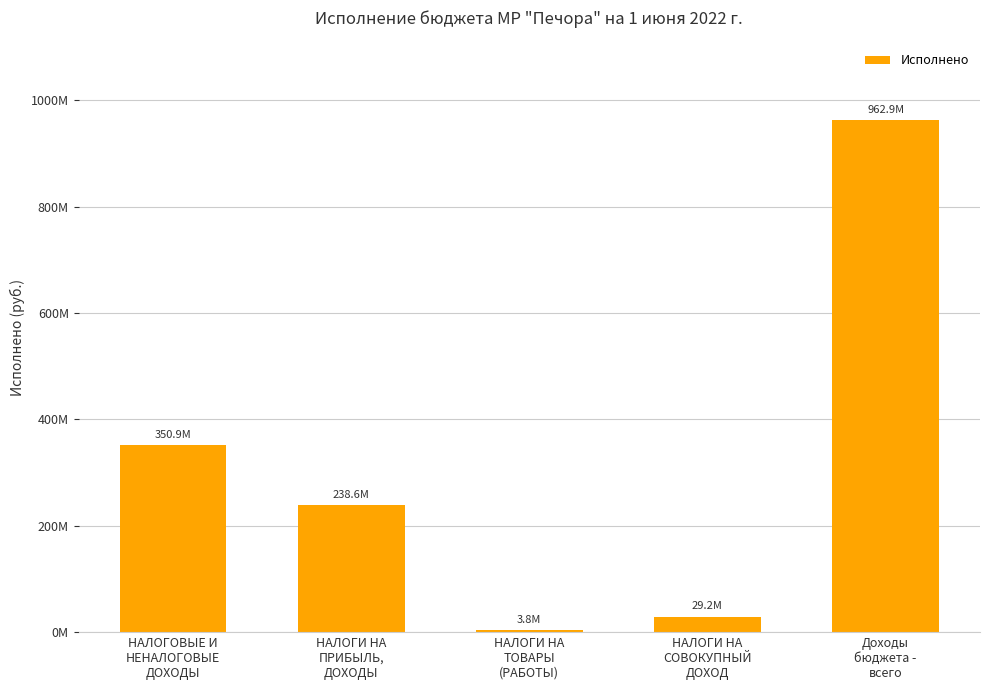

What is the sum of all values?

1585380952.7